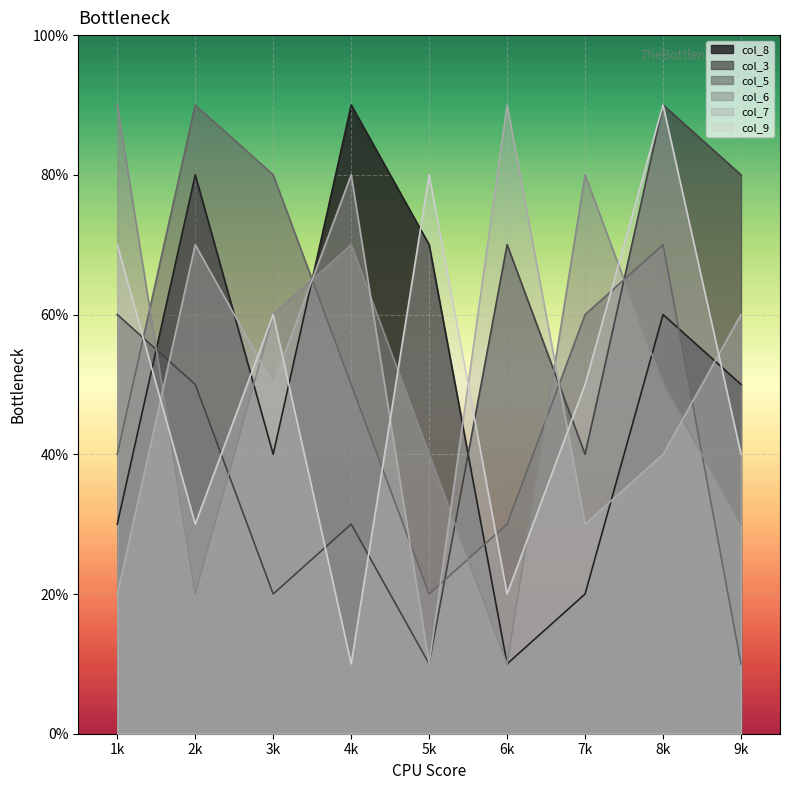

Is the value of col_7 at 8 greater than the value of col_6 at 7?

No